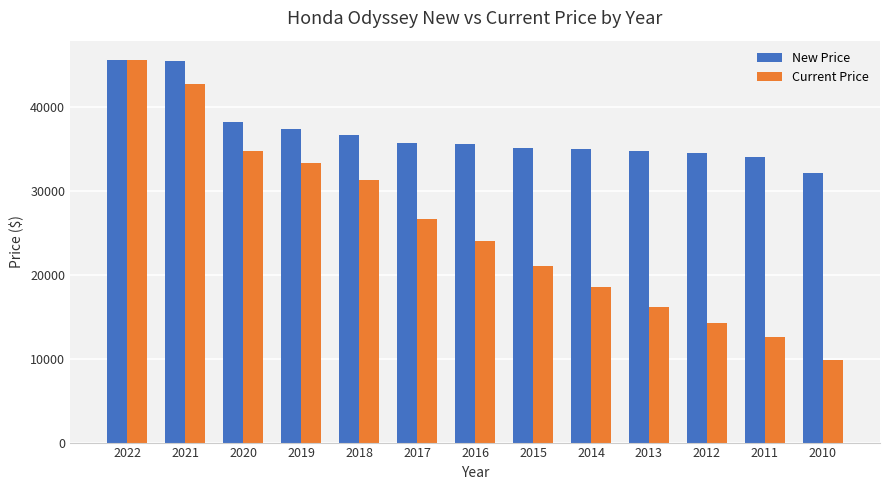

Rank the series by their average value, from highest to lowest.

New Price, Current Price